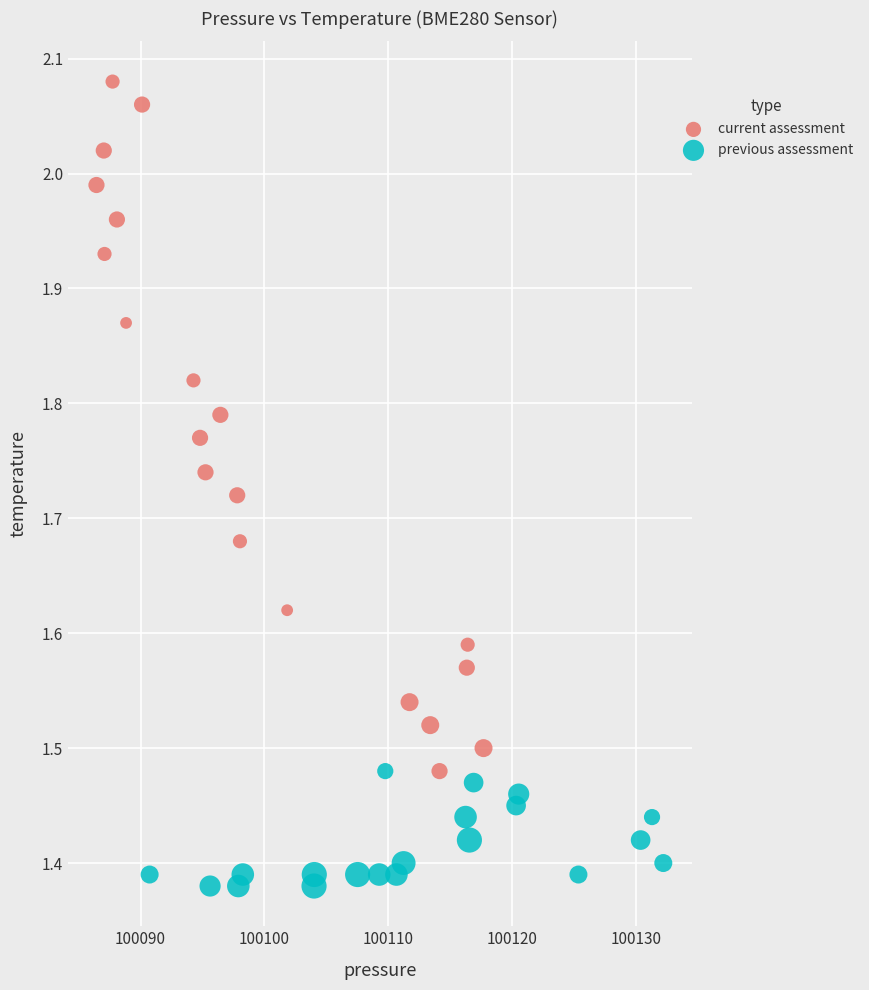

Which series has the largest Y range (max minus min)?

current assessment